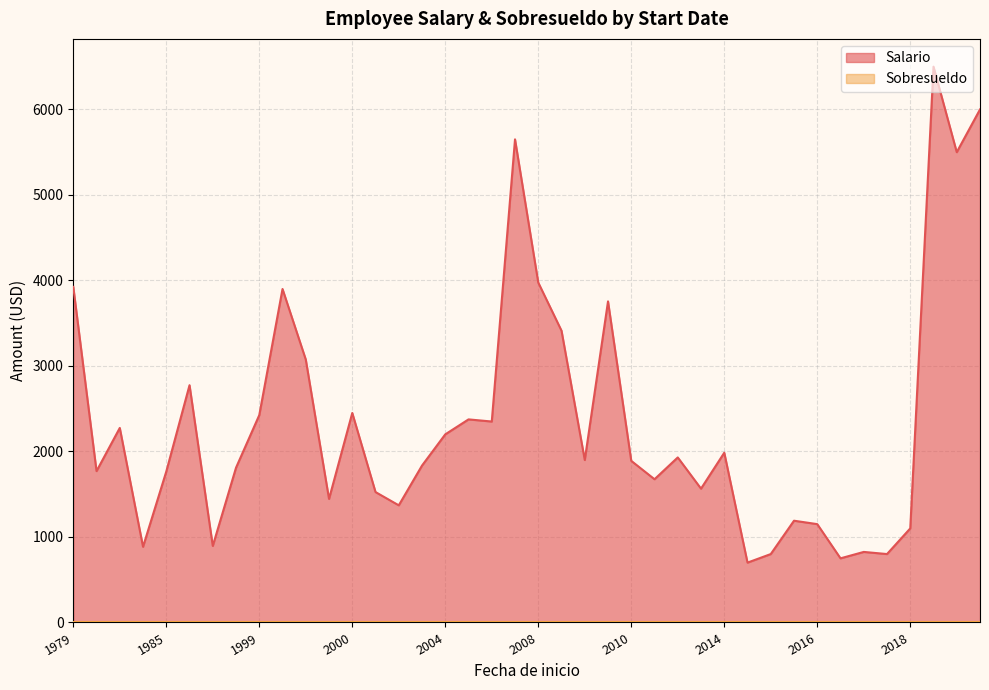

In Salario, how many points are higher than both neighbors (excluding endpoints)?

12